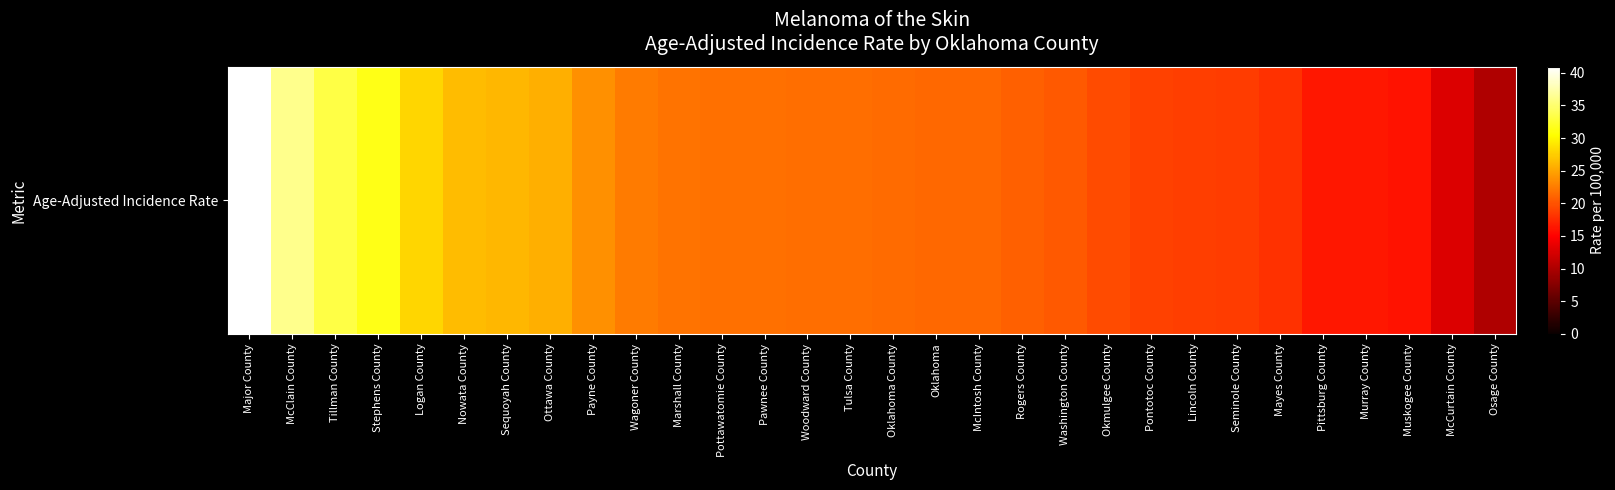

Reading left to right, what are all the values shown in this chart?

40.9	36.2	33.3	31.4	28.1	26.4	26.1	25.6	23.8	22.4	22.0	21.8	21.8	21.7	21.6	21.5	21.3	21.3	20.9	20.3	19.6	19.0	18.8	18.6	17.9	16.3	16.3	16.0	12.8	10.1